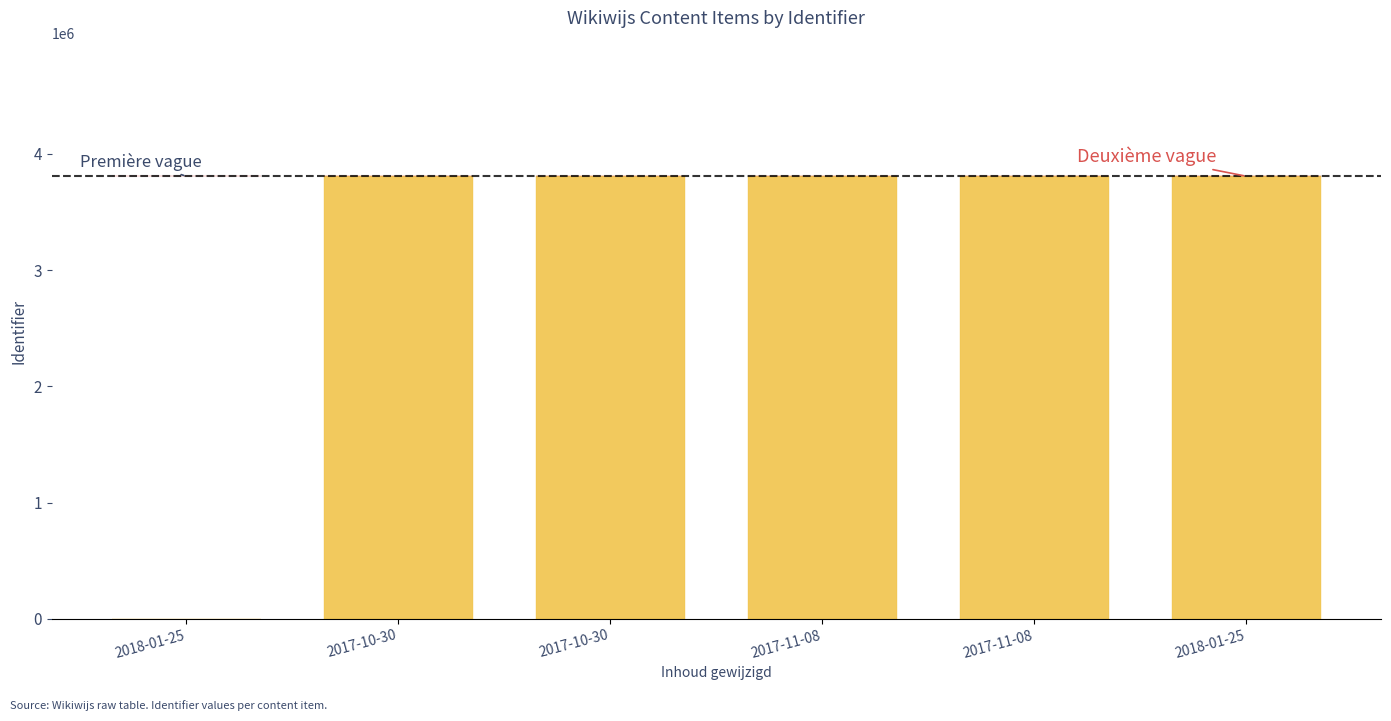

At how many categories does at least one series exceed 2900799?

5